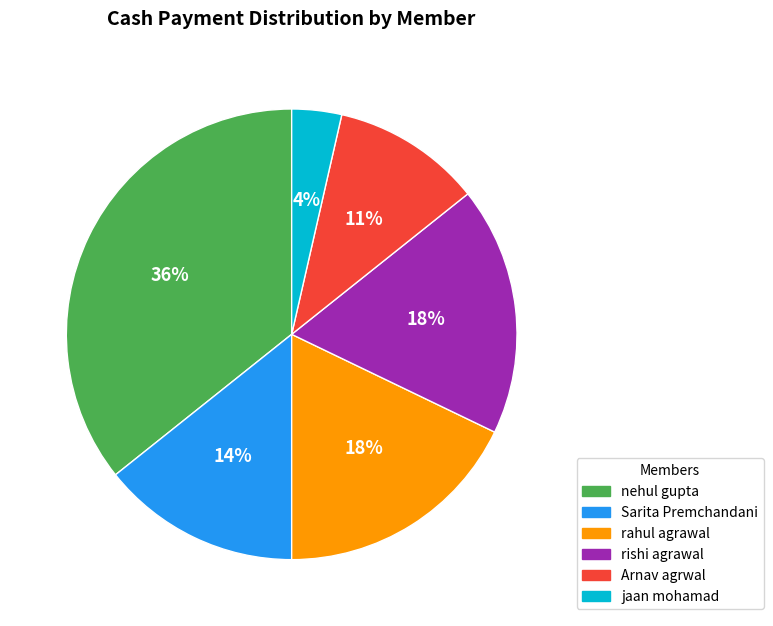

Is there any slice that represents more than half of the pie?

No